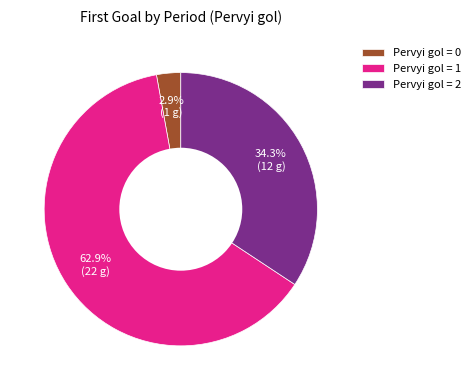

Rank the categories by value from highest to lowest.

Pervyi gol = 1, Pervyi gol = 2, Pervyi gol = 0